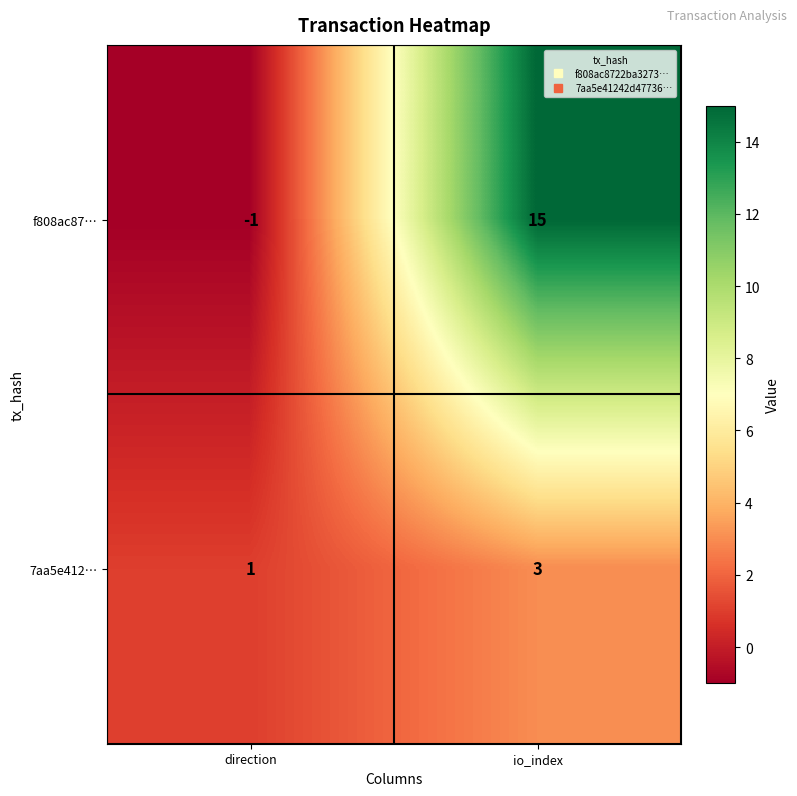

At how many categories does at least one series exceed 9?

1